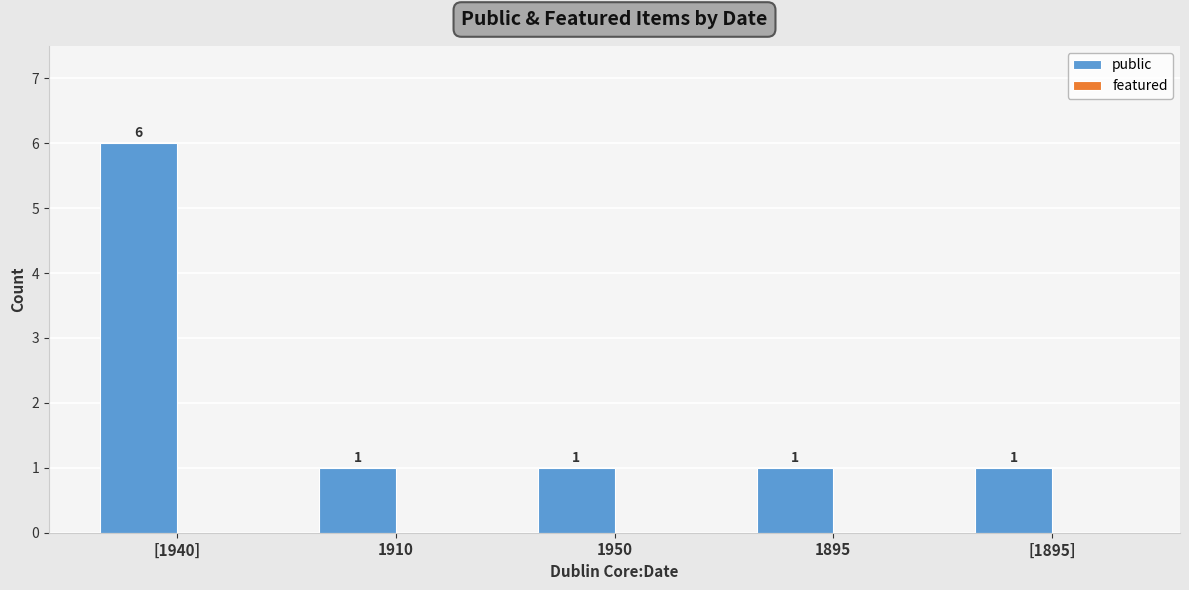

True or false: the data shows 1 at [1895].

True